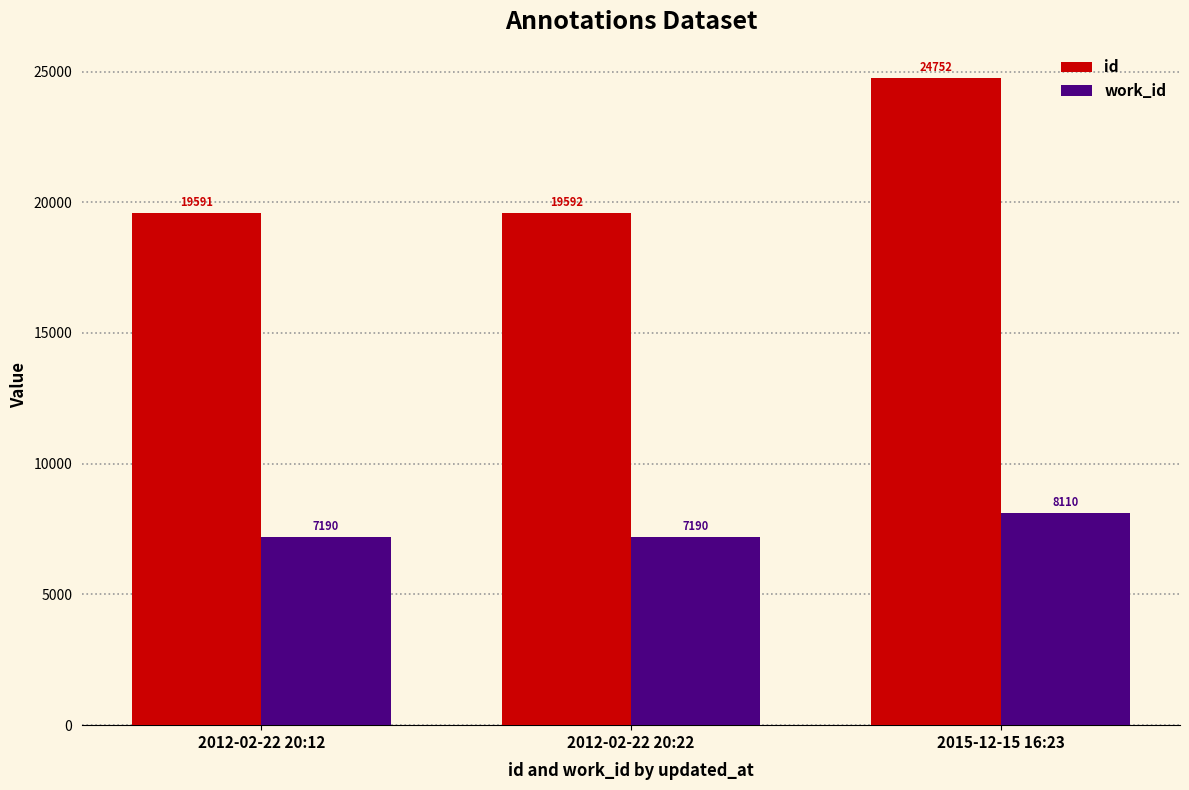

Reading left to right, transcribe all the data shown in this chart.

id: 19591	19592	24752
work_id: 7190	7190	8110